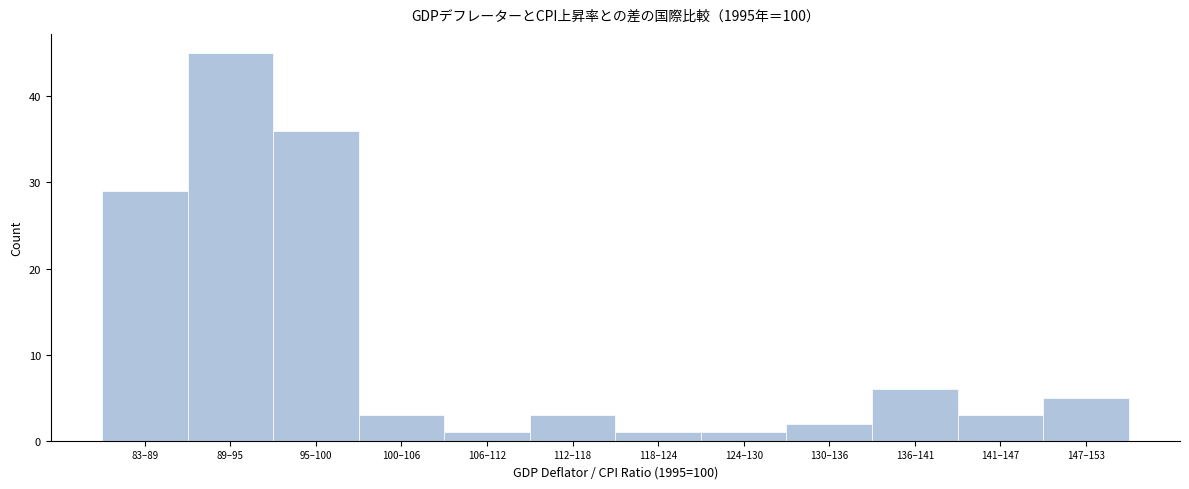

Reading left to right, what are all the values shown in this chart?

29	45	36	3	1	3	1	1	2	6	3	5